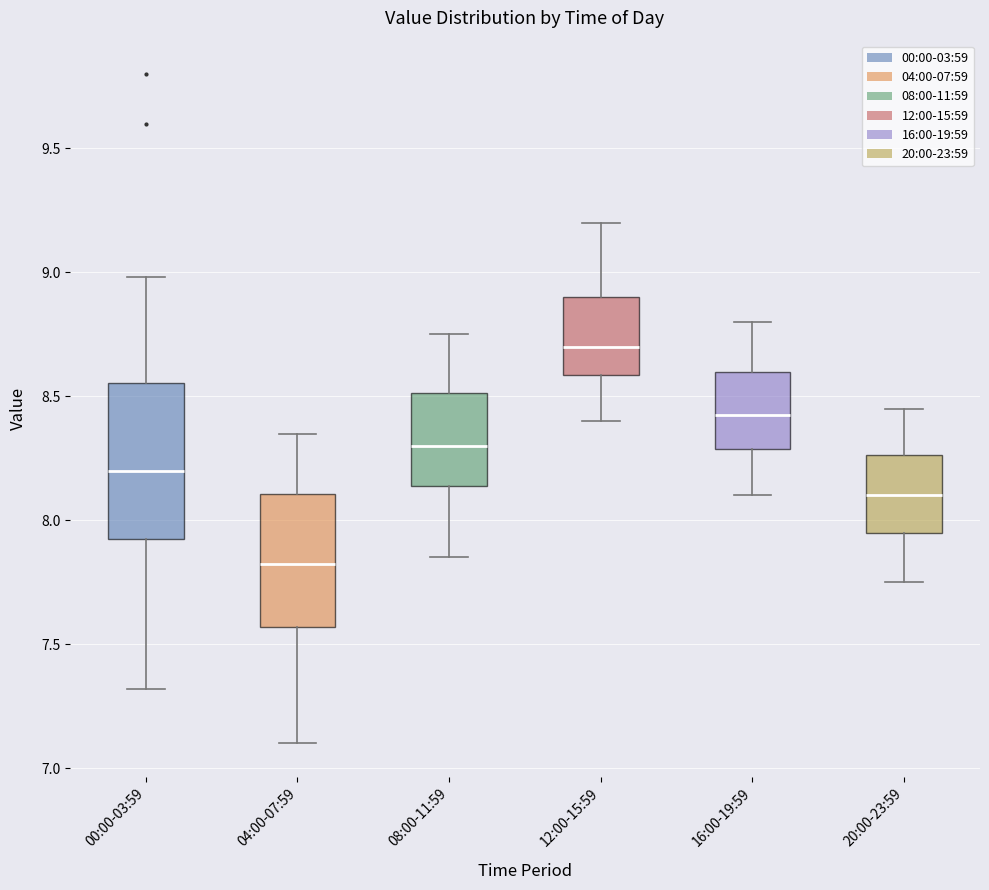

Which box's median line is the lowest?

04:00-07:59